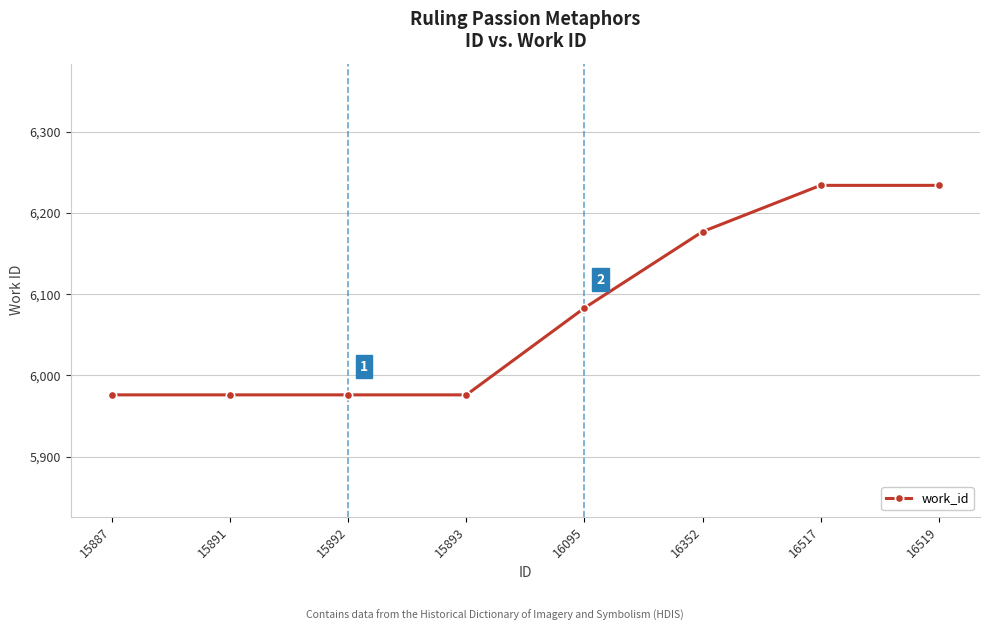

Which has a higher value, 16095 or 15891?

16095